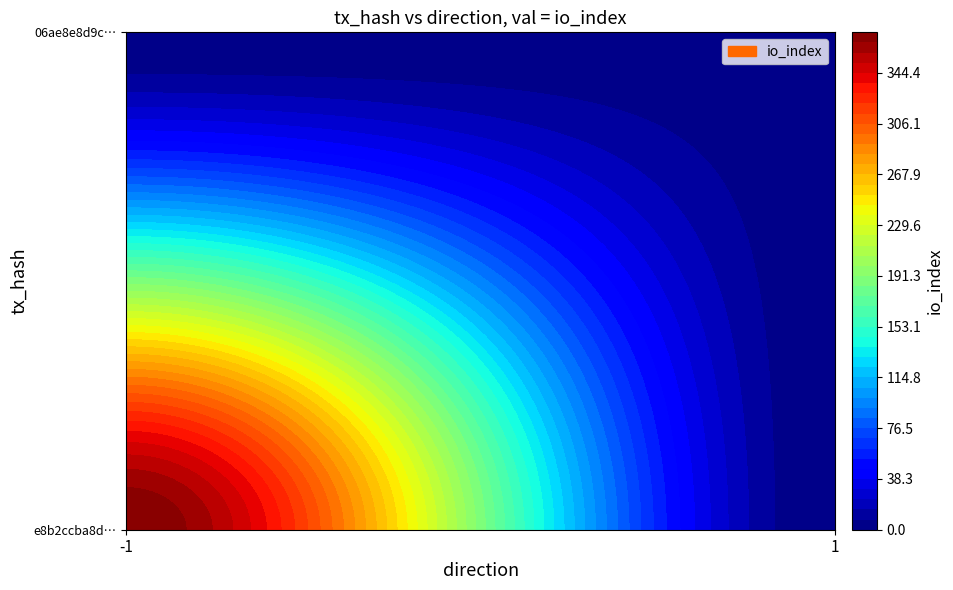

How many data points in 06ae8e8d9c2c5cb3454f534b3dc3c34eab16f22 are less than 3?

1